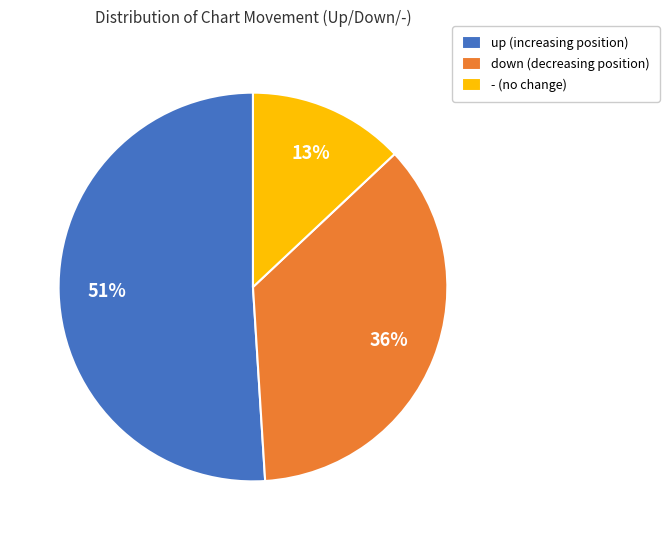

How many slices are in this pie chart?

3